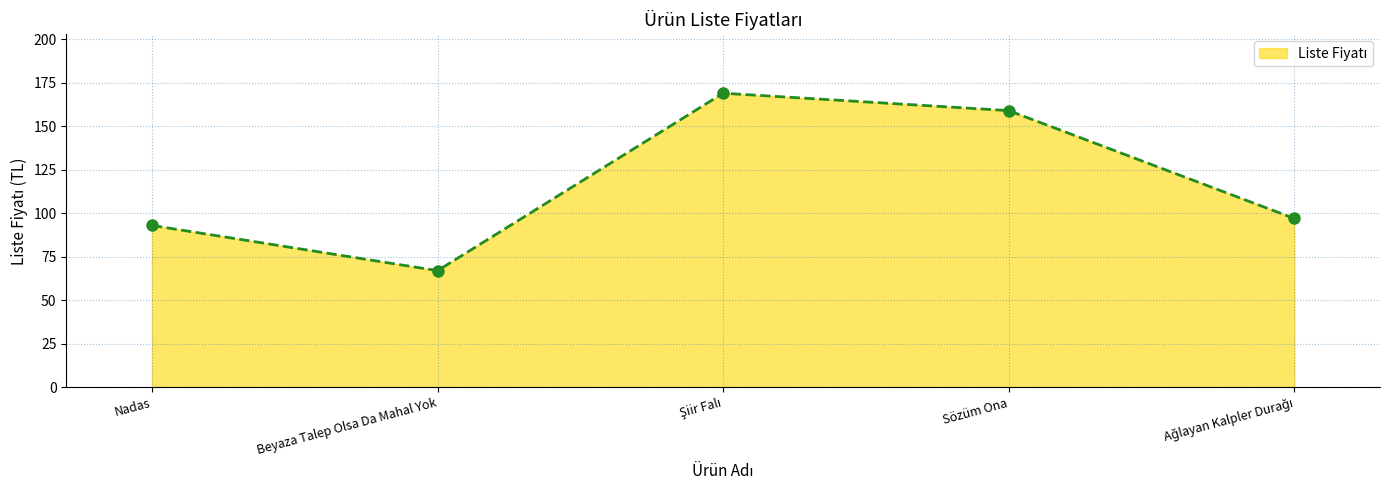

The chart shows a value of 133 at Nadas. True or false?

False